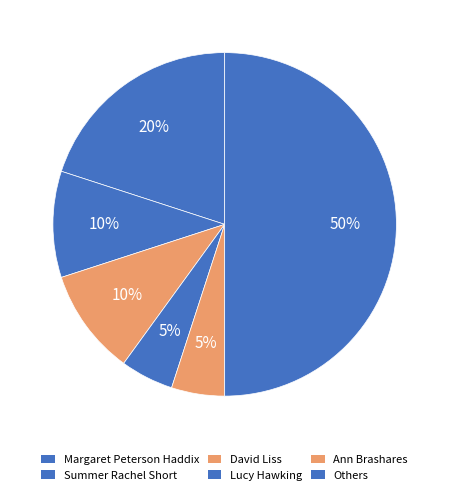

What is the ratio of the value at Summer Rachel Short to the value at Margaret Peterson Haddix?

0.5